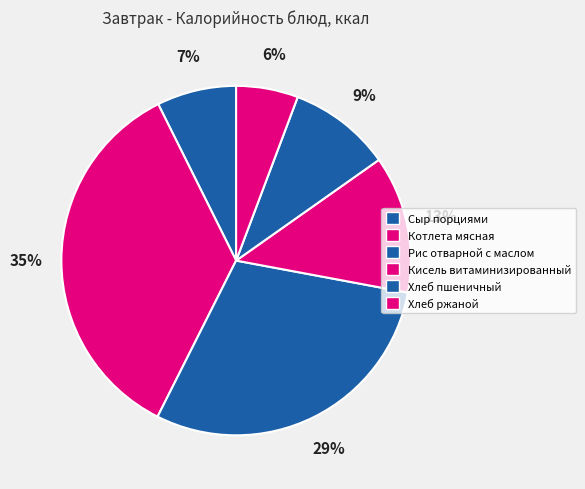

To the nearest percent, what percentage of the pie is Котлета мясная?

35%